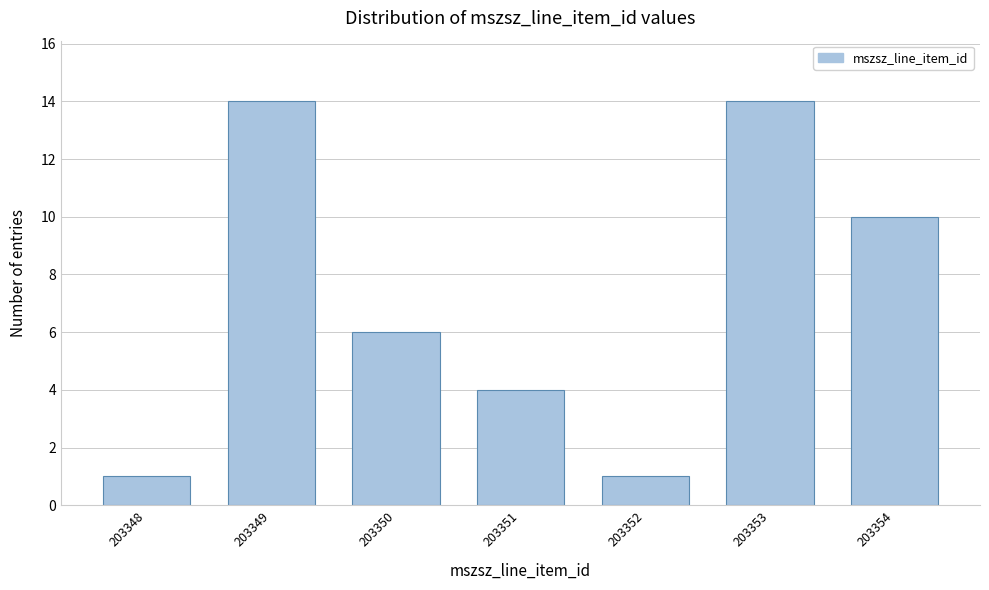

Reading left to right, what are all the values shown in this chart?

1	14	6	4	1	14	10